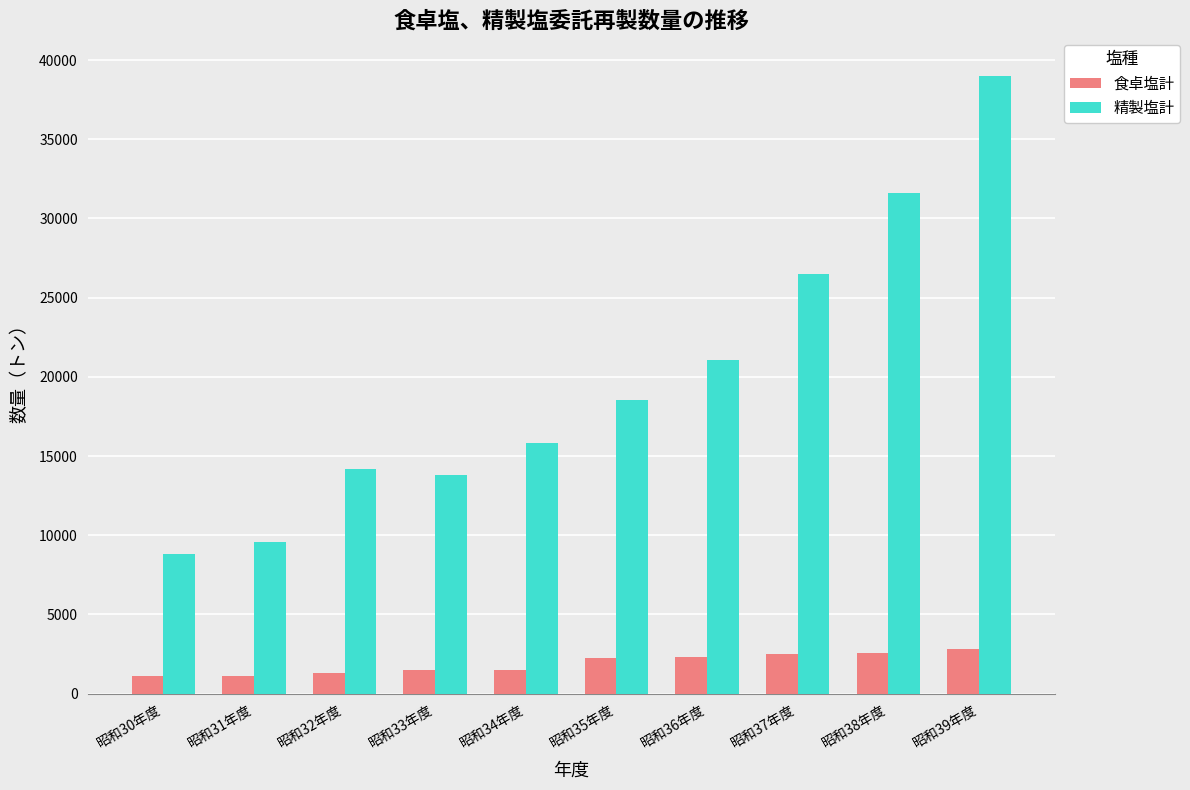

How many series are shown in this chart?

2